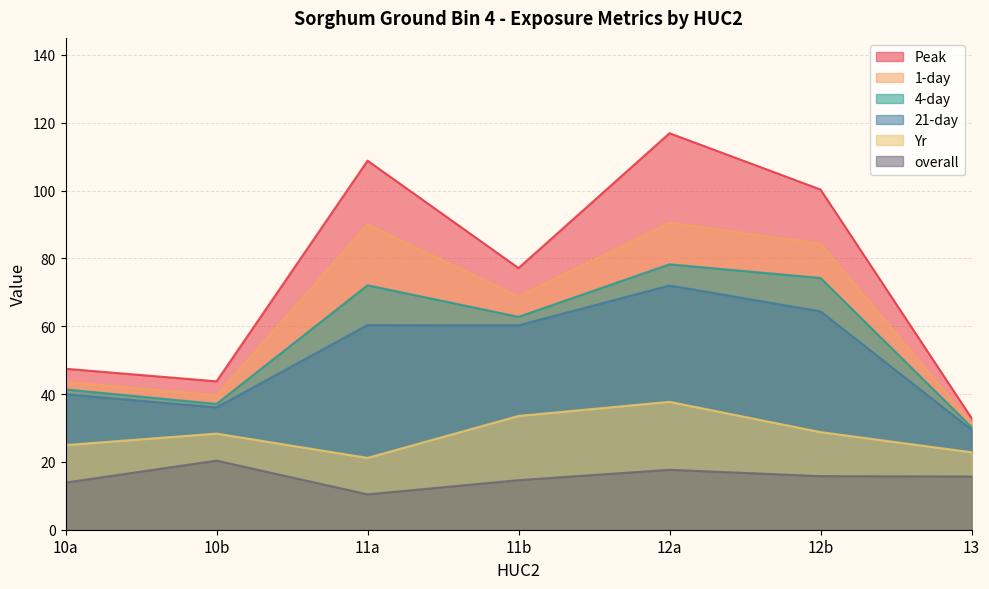

Is the value of Yr at 12a greater than the value of Peak at 13?

Yes